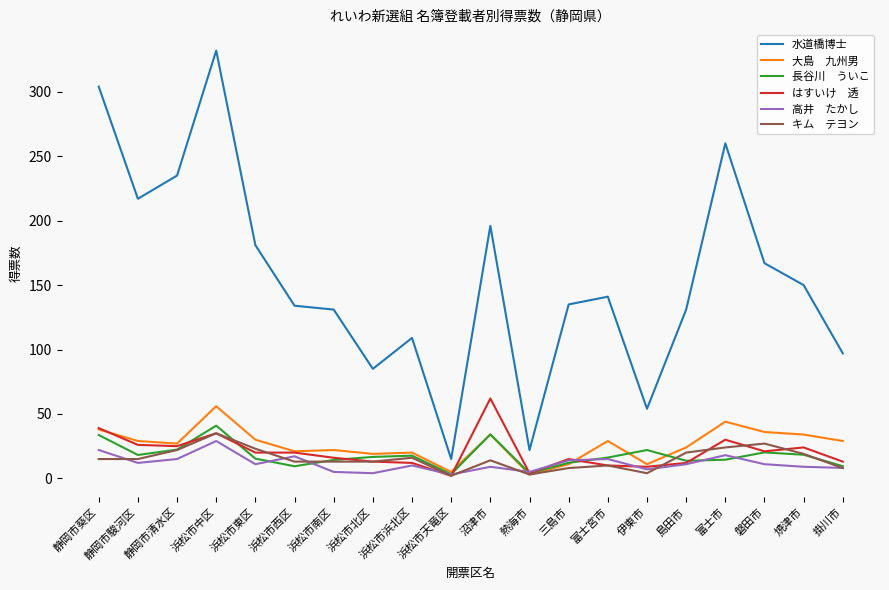

What is the difference between the highest and lowest values at 静岡市清水区?

220.0